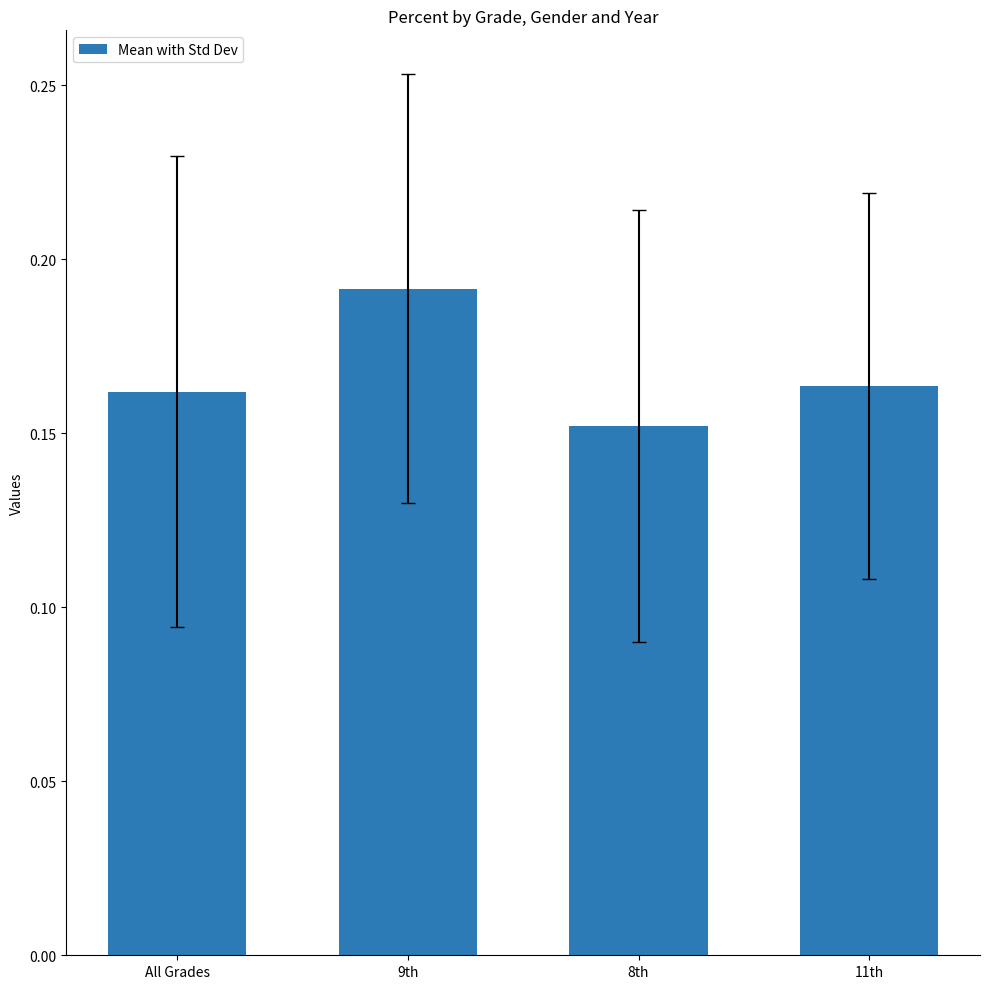

Count the values in the range 0 to 1.

4